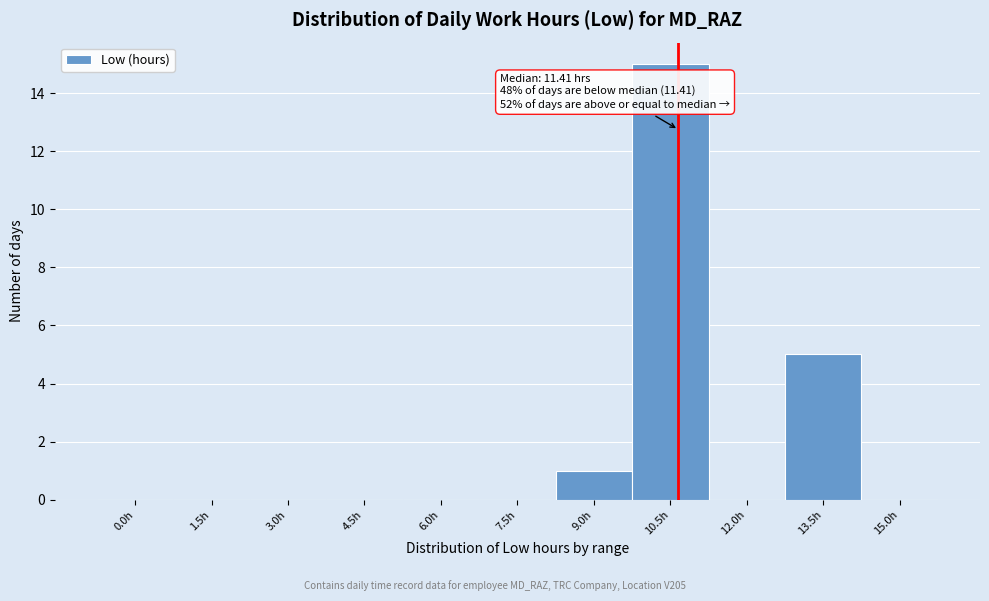

Reading left to right, what are all the values shown in this chart?

0.0h=0	1.5h=0	3.0h=0	4.5h=0	6.0h=0	7.5h=0	9.0h=1	10.5h=15	12.0h=0	13.5h=5	15.0h=0